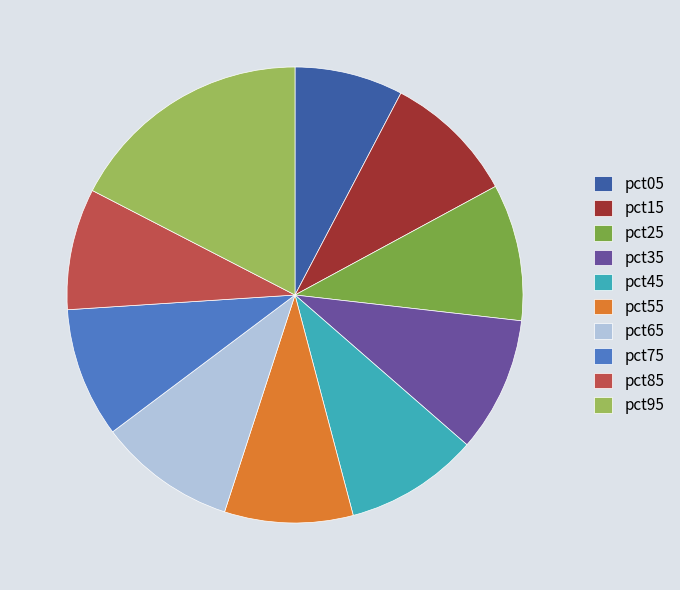

Which category has the biggest portion of the pie?

pct95